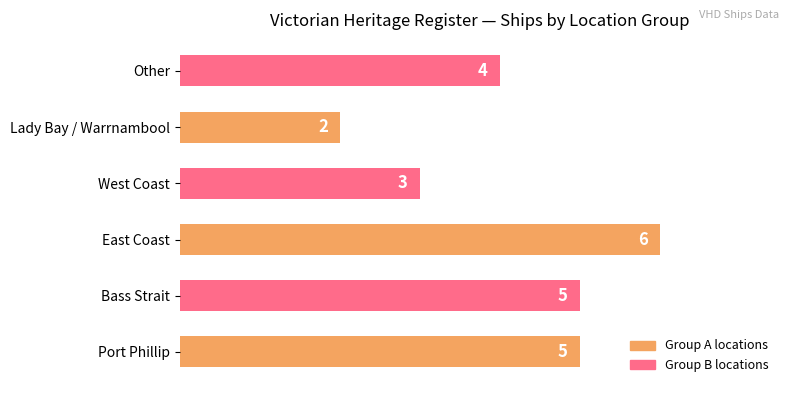

What is the sum of the values at East Coast and Other?

10